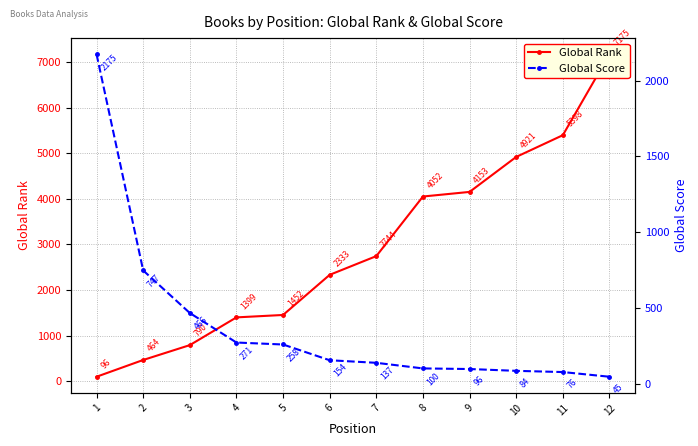

What is the sum of the Global Score values at 12 and 4?

316